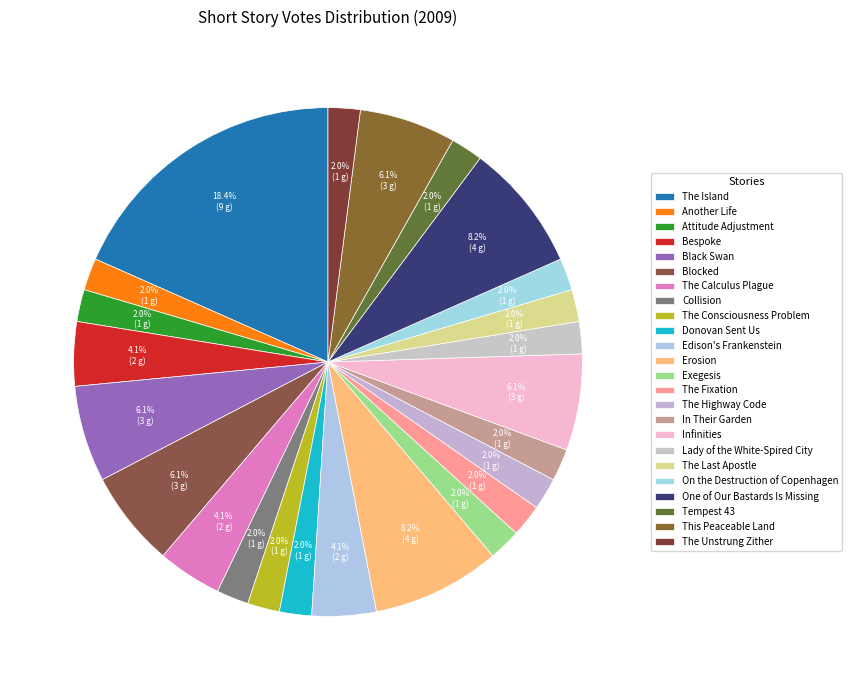

Combined, do Tempest 43 and Black Swan account for over 50%?

No